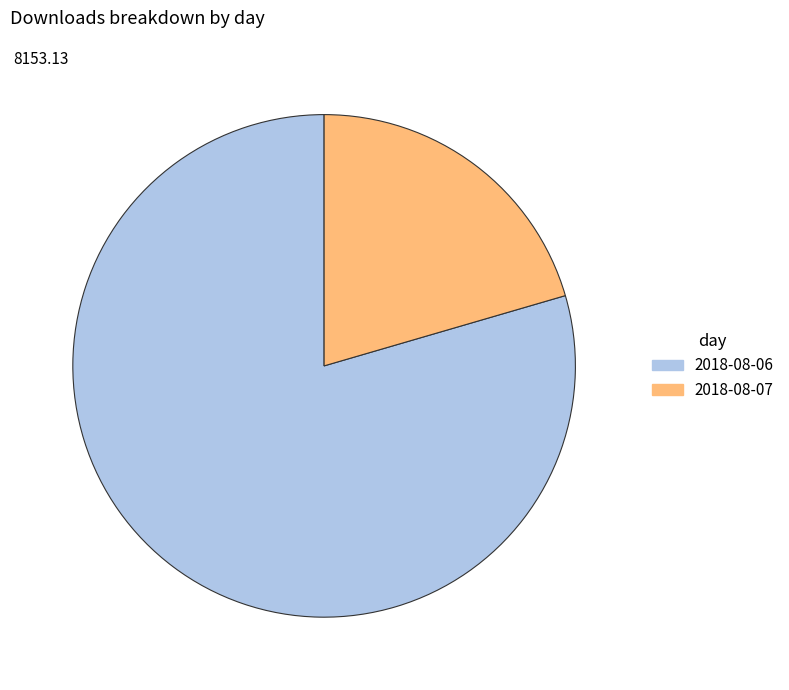

Which slice is the smallest?

2018-08-07